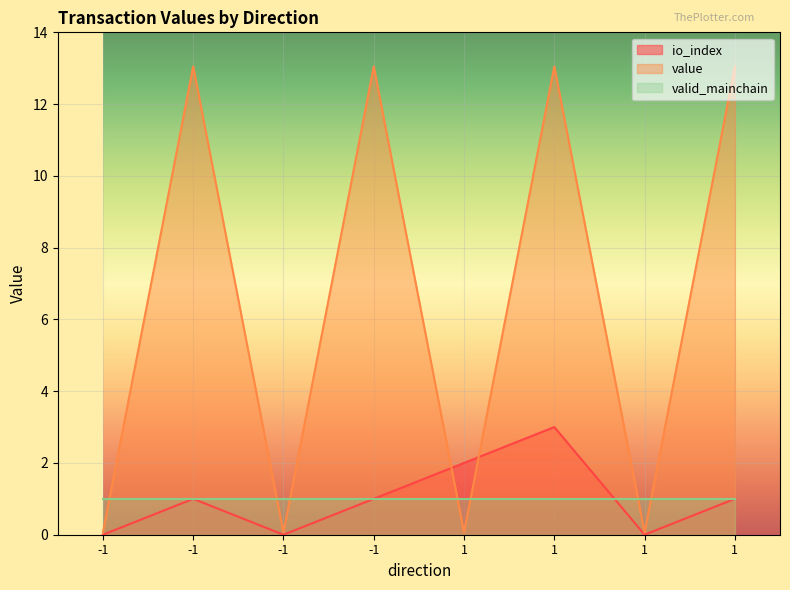

How many lines are shown in the chart?

3